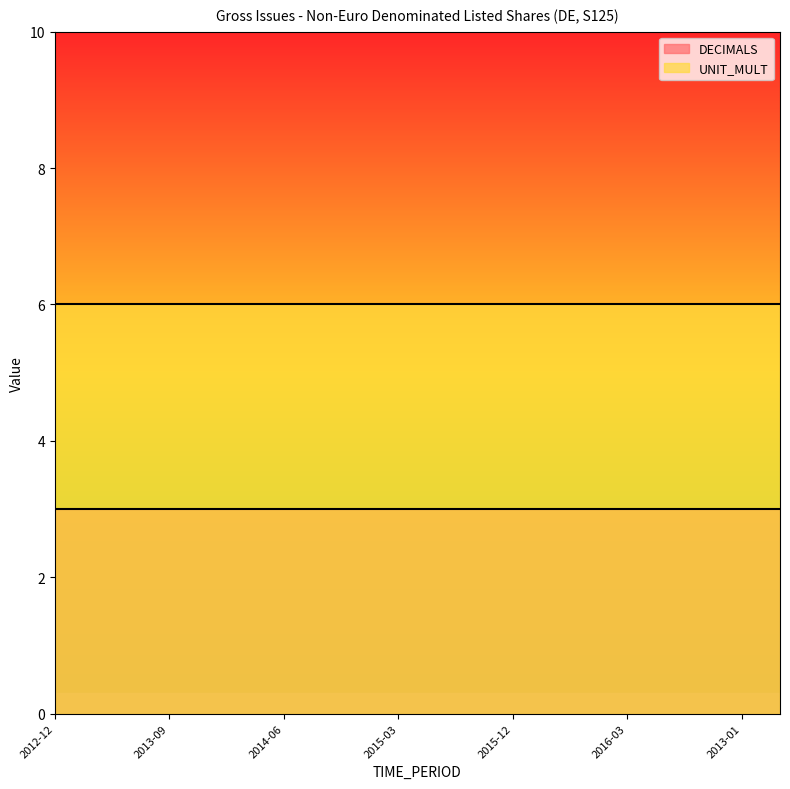

What are all the series names shown in the legend?

DECIMALS, UNIT_MULT